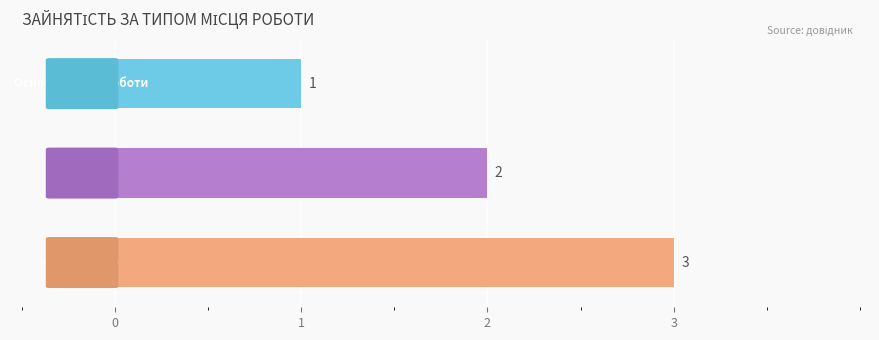

How many values are between 1 and 3?

3